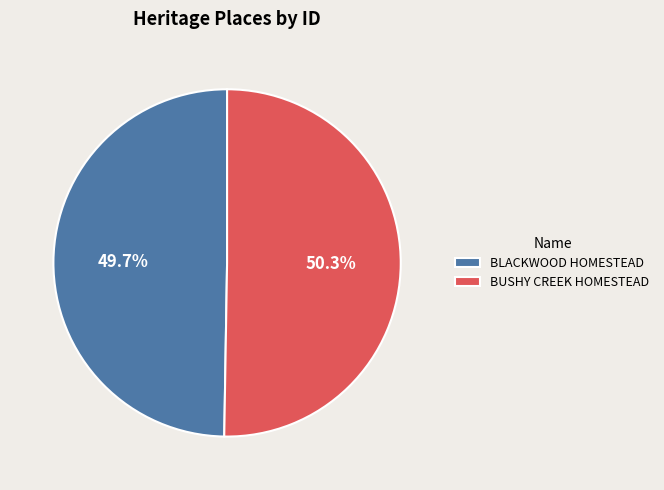

How many slices are in this pie chart?

2